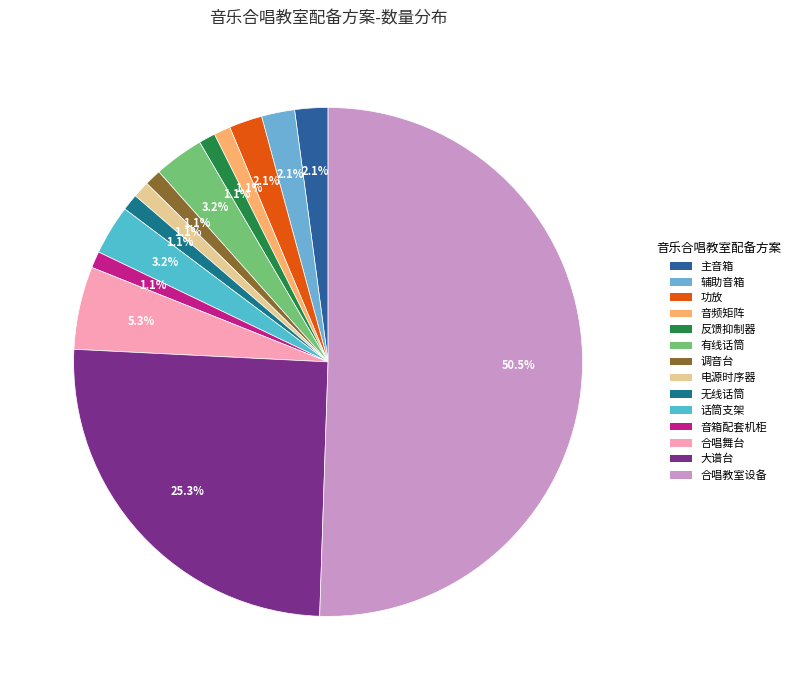

Approximately how many times larger is the value at 电源时序器 compared to 反馈抑制器?

1.0